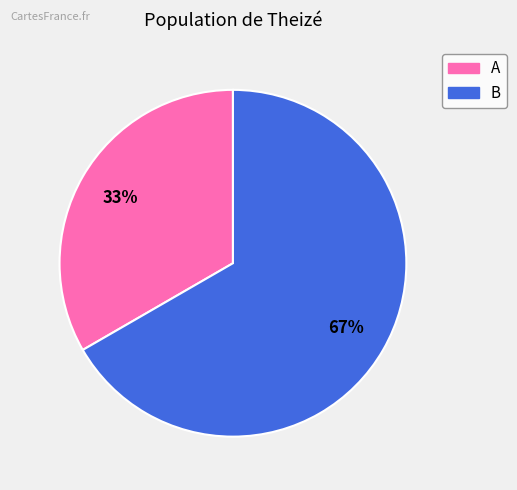

Which category has the biggest portion of the pie?

B